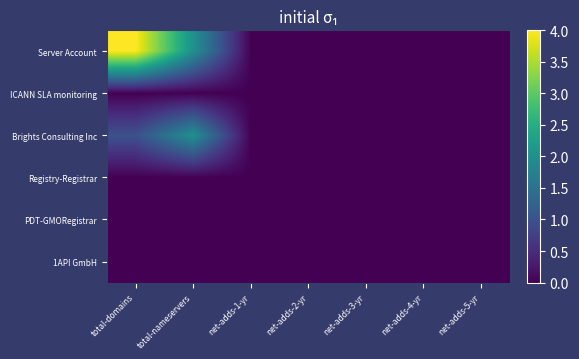

How many data points does each series have?

7